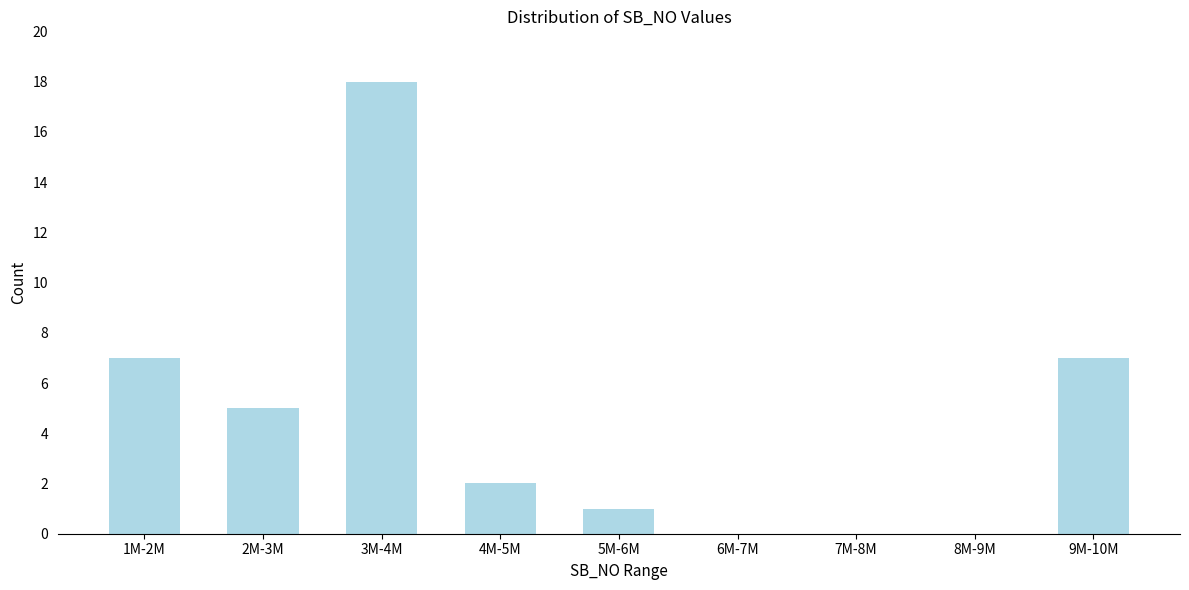

Reading left to right, transcribe all the data shown in this chart.

1M-2M=7	2M-3M=5	3M-4M=18	4M-5M=2	5M-6M=1	6M-7M=0	7M-8M=0	8M-9M=0	9M-10M=7